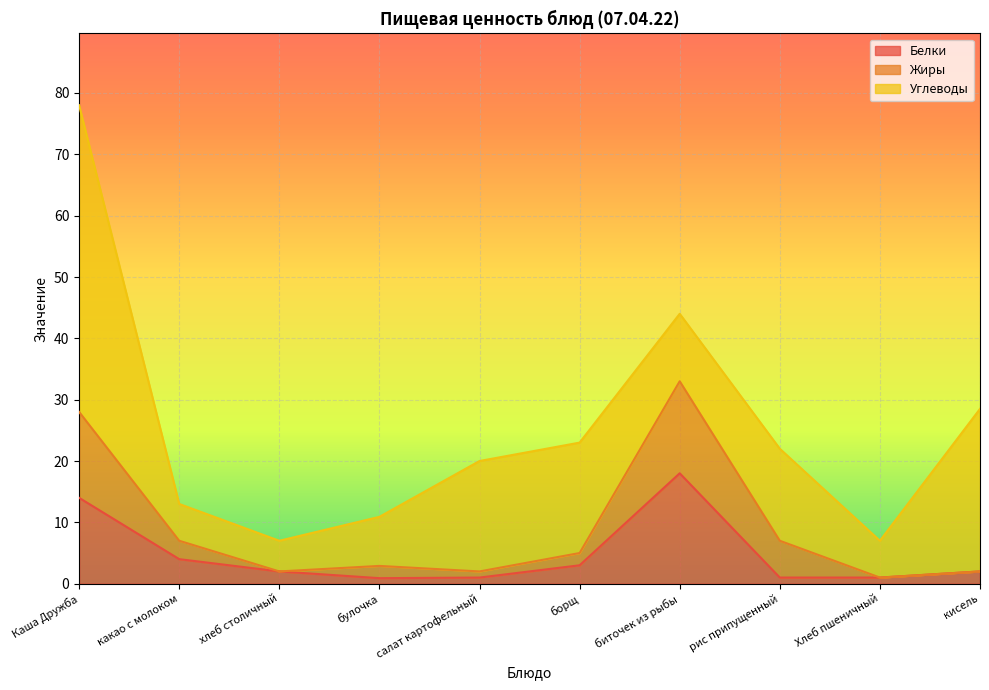

Is the value of Жиры at рис припущенный greater than the value of Белки at биточек из рыбы?

No